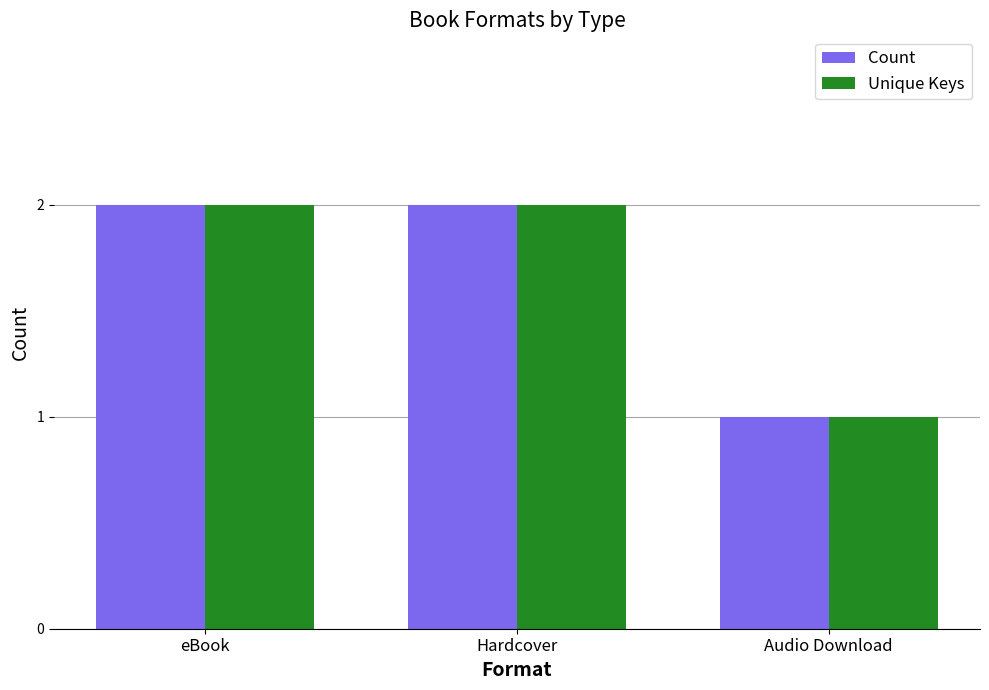

What is the difference between the second highest and minimum values in the Count series?

1